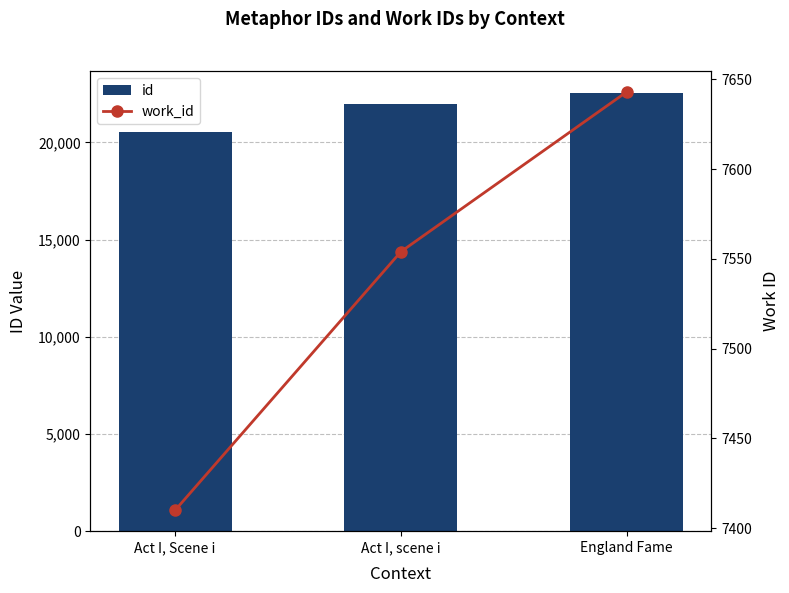

Rank the series by their maximum value, from highest to lowest.

id, work_id